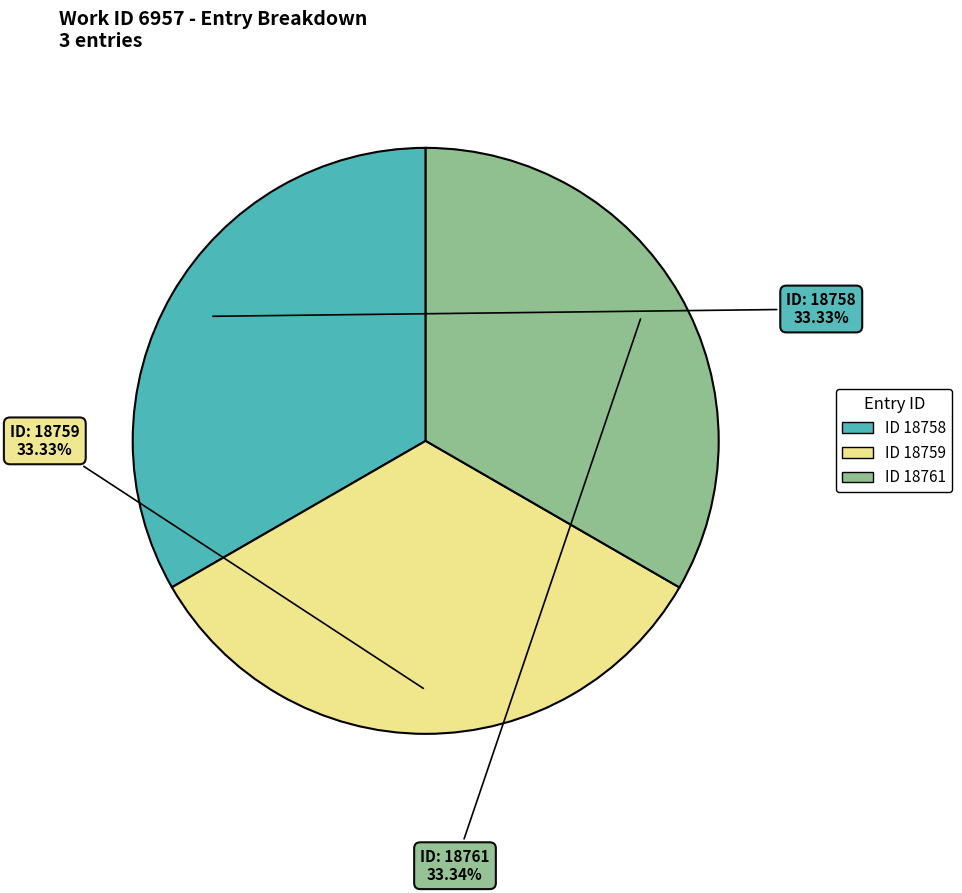

Is there a majority slice in this chart?

No